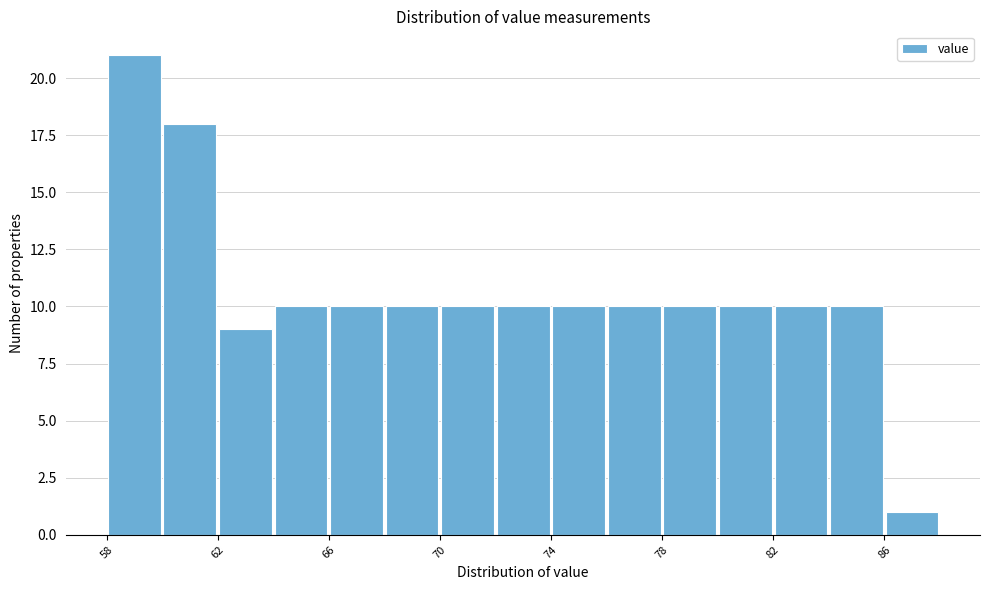

Reading left to right, transcribe this chart: for each bar, give the range it covers on the x-axis and its height. The values are not printed on the chart, so give them approximately, as read against the axis.

58 to 60: 21
60 to 62: 18
62 to 64: 9
64 to 66: 10
66 to 68: 10
68 to 70: 10
70 to 72: 10
72 to 74: 10
74 to 76: 10
76 to 78: 10
78 to 80: 10
80 to 82: 10
82 to 84: 10
84 to 86: 10
86 to 88: 1